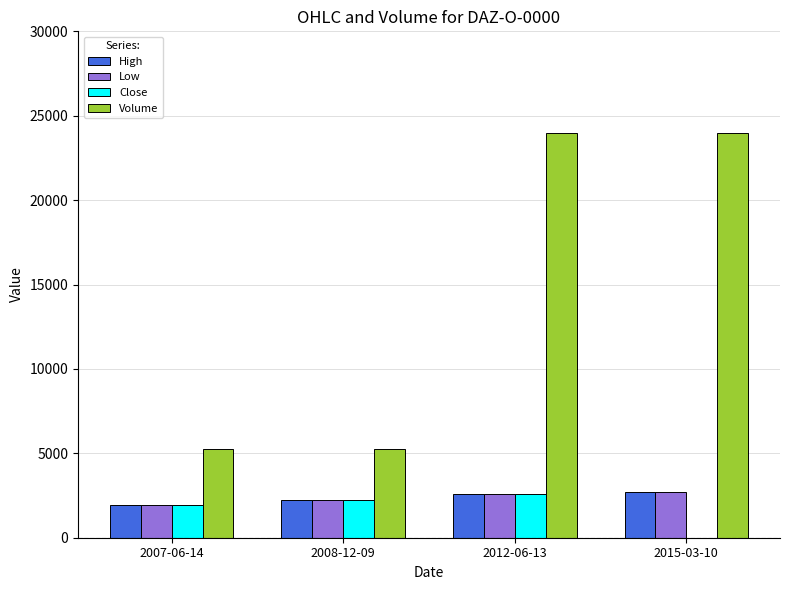

Between 2007-06-14 and 2012-06-13, which series saw the biggest shift?

Volume